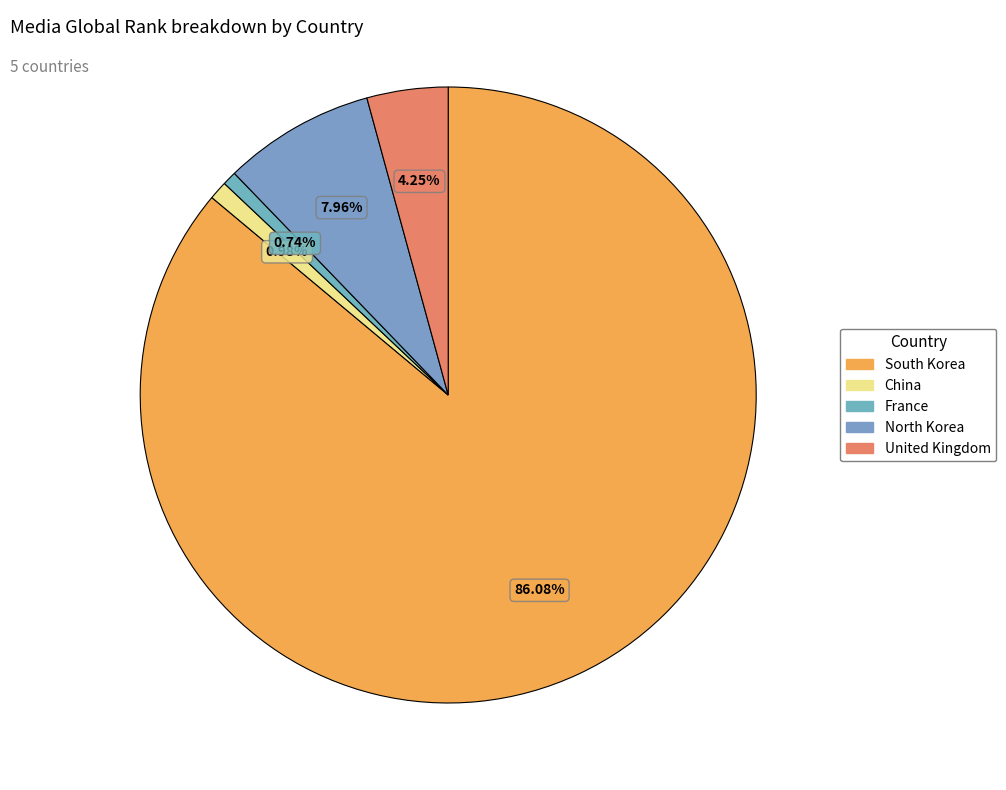

True or false: China accounts for 9% of the total.

False